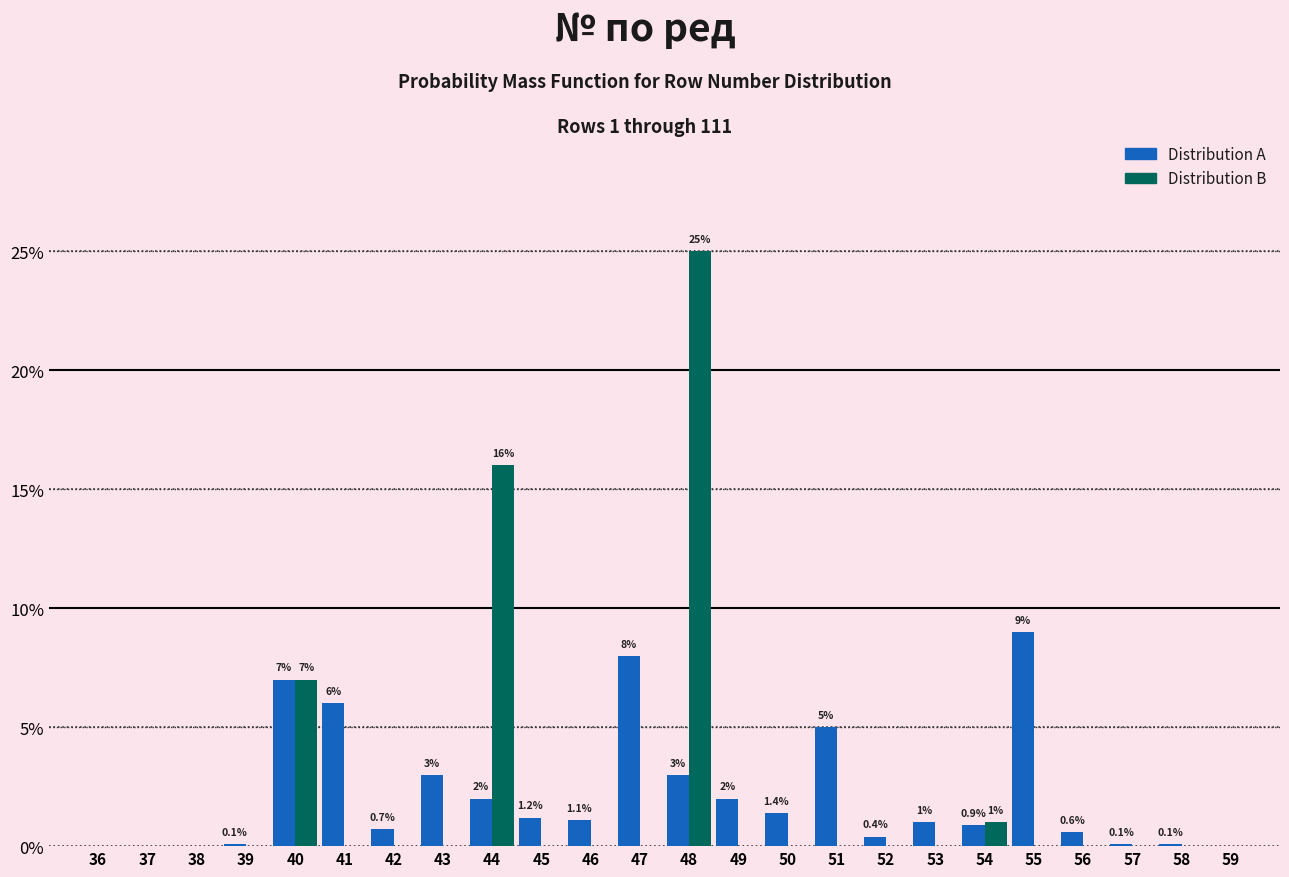

Reading right to left, what are all the values shown in this chart?

Distribution A: 59=0.0	58=0.1	57=0.1	56=0.6	55=9.0	54=0.9	53=1.0	52=0.4	51=5.0	50=1.4	49=2.0	48=3.0	47=8.0	46=1.1	45=1.2	44=2.0	43=3.0	42=0.7	41=6.0	40=7.0	39=0.1	38=0.0	37=0.0	36=0.0
Distribution B: 59=0.0	58=0.0	57=0.0	56=0.0	55=0.0	54=1.0	53=0.0	52=0.0	51=0.0	50=0.0	49=0.0	48=25.0	47=0.0	46=0.0	45=0.0	44=16.0	43=0.0	42=0.0	41=0.0	40=7.0	39=0.0	38=0.0	37=0.0	36=0.0